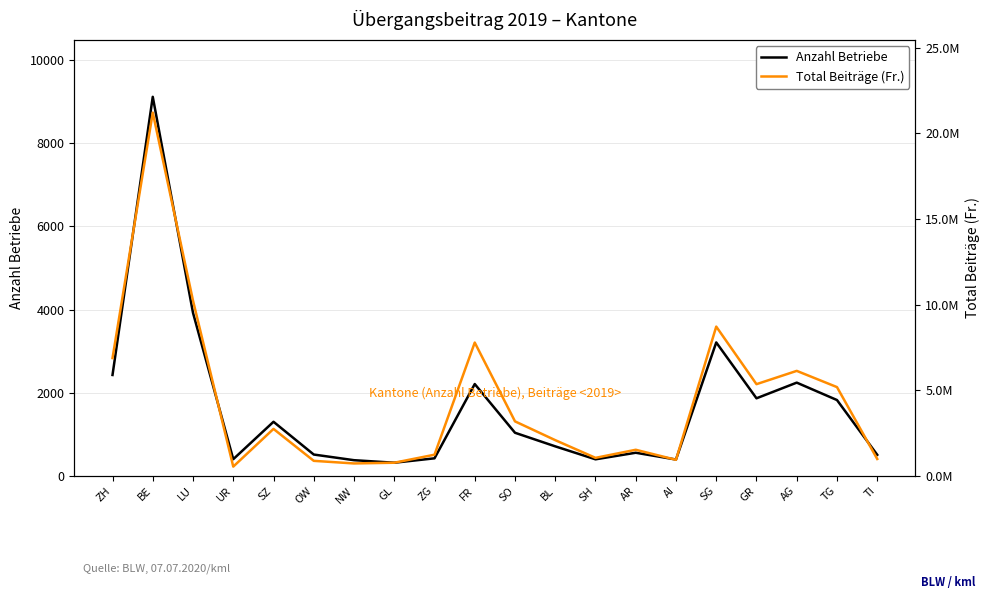

Reading left to right, list all the values displayed in this chart.

Anzahl Betriebe: ZH=2427.0	BE=9119.0	LU=3922.0	UR=401.0	SZ=1301.0	OW=513.0	NW=377.0	GL=316.0	ZG=422.0	FR=2209.0	SO=1037.0	BL=710.0	SH=398.0	AR=556.0	AI=393.0	SG=3210.0	GR=1866.0	AG=2243.0	TG=1824.0	TI=506.0
Total Beiträge (Fr.): ZH=6878853.8	BE=21214259.2	LU=10231234.8	UR=540488.4	SZ=2742460.7	OW=877147.2	NW=724893.7	GL=766977.3	ZG=1235389.1	FR=7785007.3	SO=3182375.2	BL=2085545.6	SH=1051603.5	AR=1523235.7	AI=938090.8	SG=8717028.8	GR=5354875.8	AG=6131463.1	TG=5183232.7	TI=986100.8